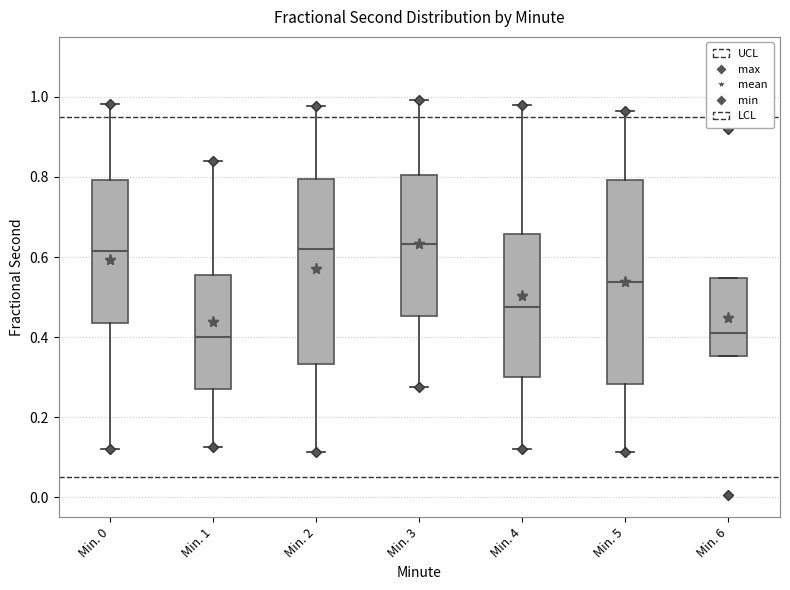

Where is the upper edge of the box for Min. 5 on the y-axis? The values are not printed on the chart, so give them approximately, as read against the axis.

0.80